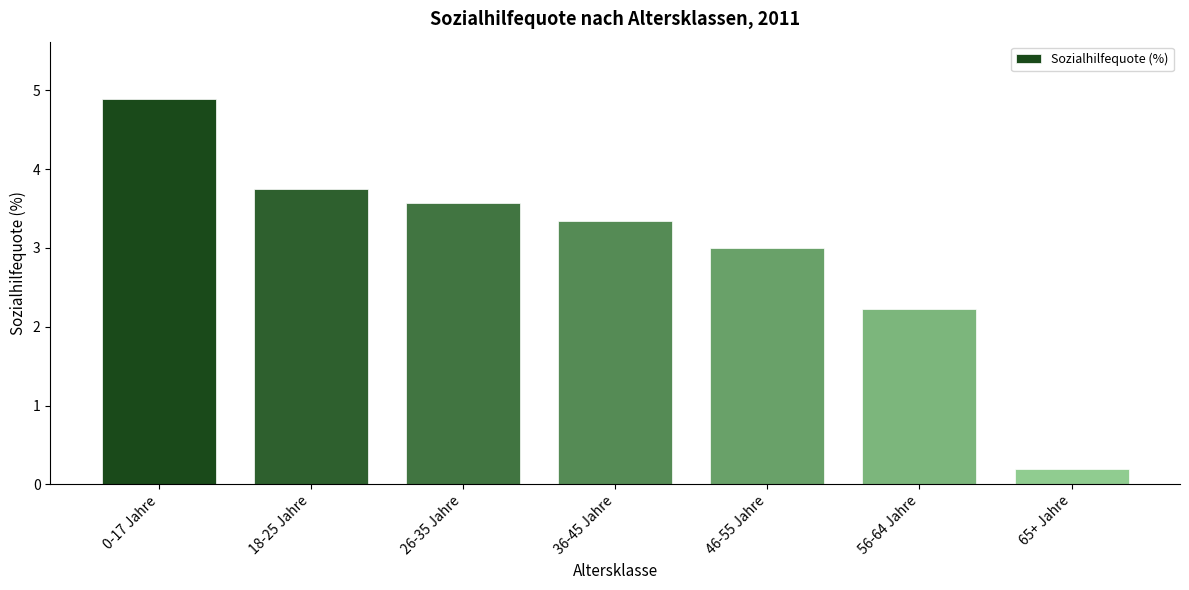

Read the value at 36-45 Jahre.

3.3